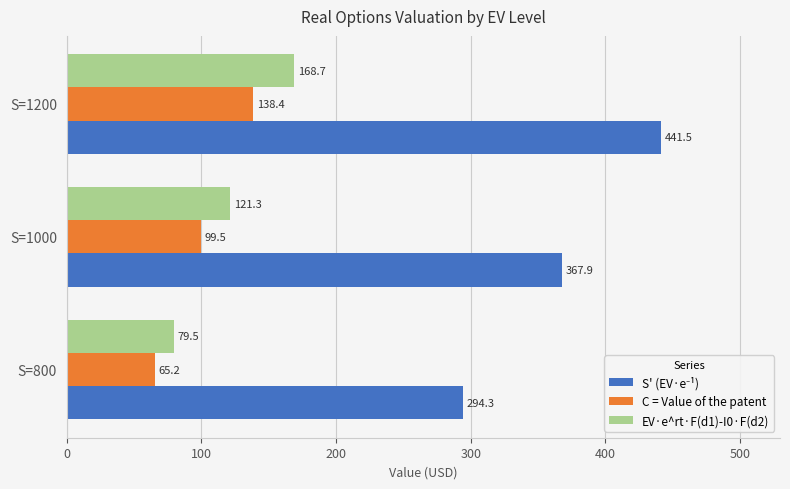

The value of C = Value of the patent at S=1200 is 138.4. True or false?

True